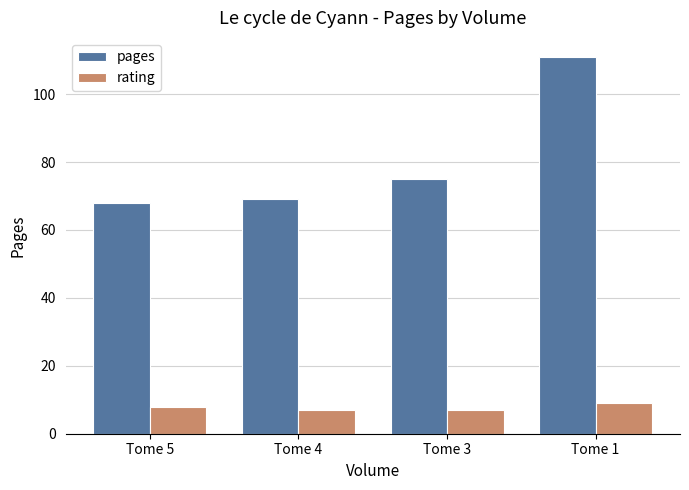

What is the smallest value displayed?

7